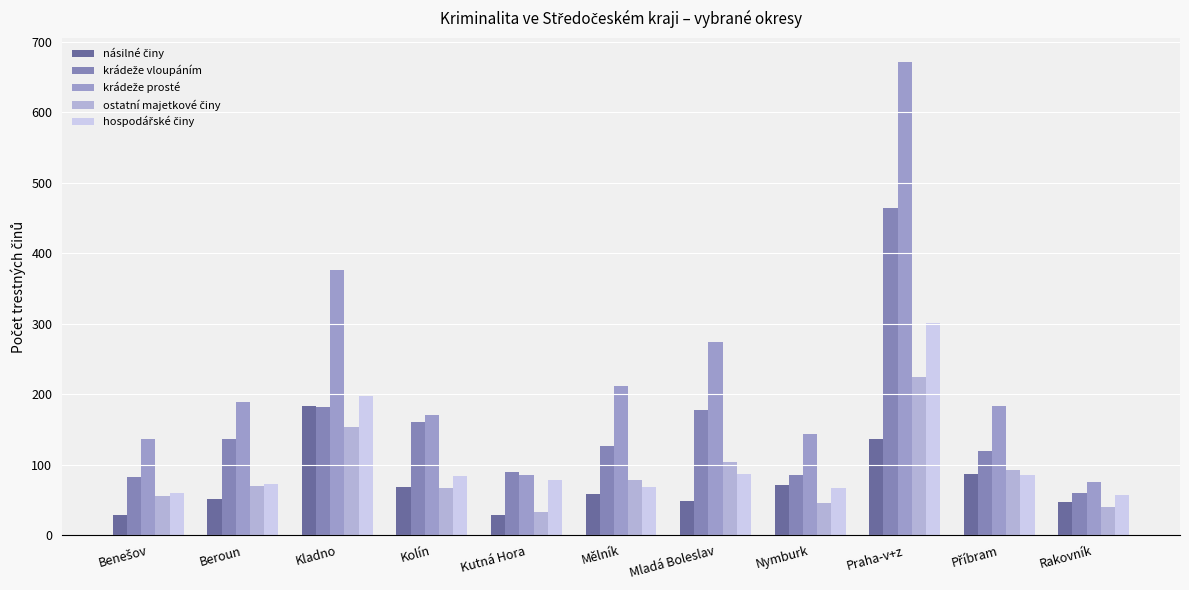

How many bars are there in total?

55